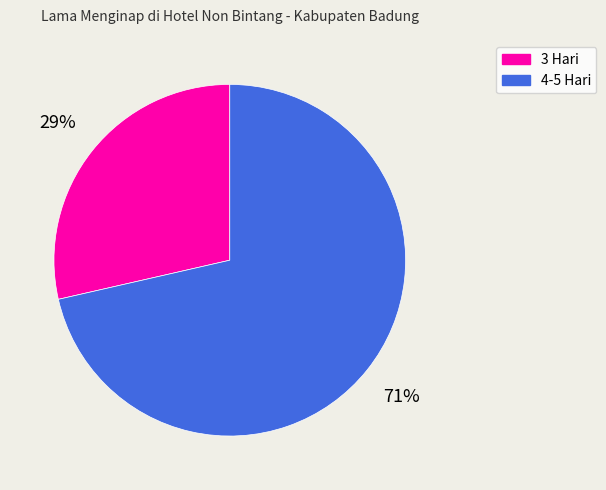

Which has a higher value, 4-5 Hari or 3 Hari?

4-5 Hari